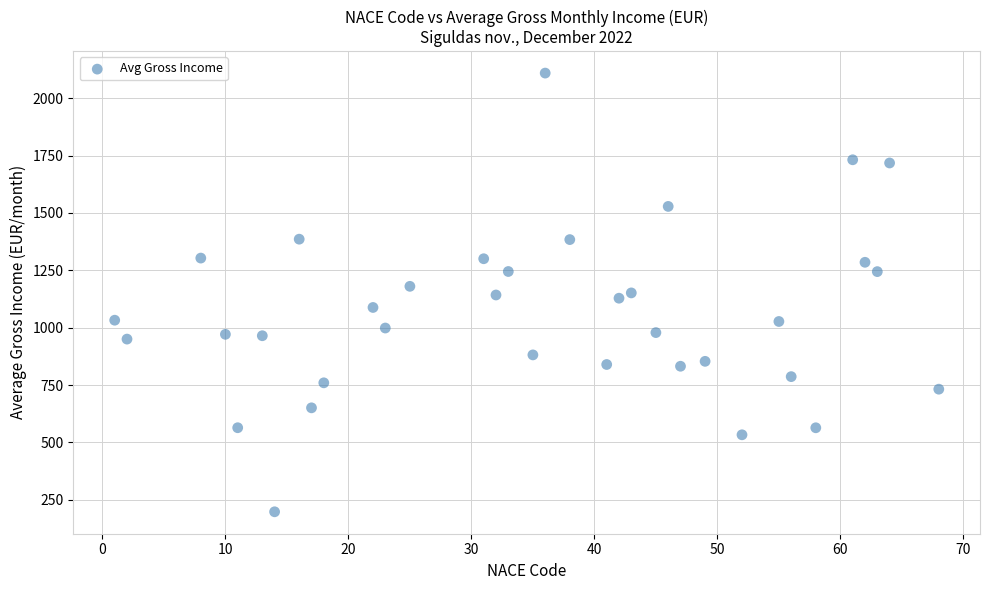

What is the range of Y values (max minus min)?

1911.1